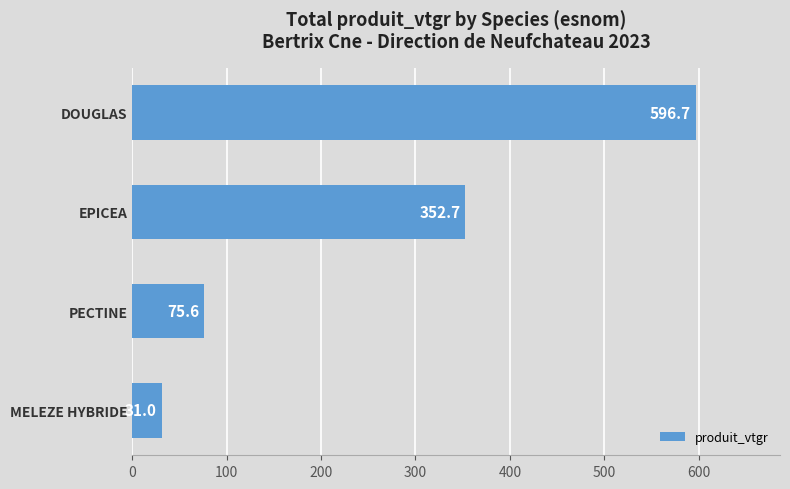

What is the sum of the values at EPICEA and PECTINE?

428.3